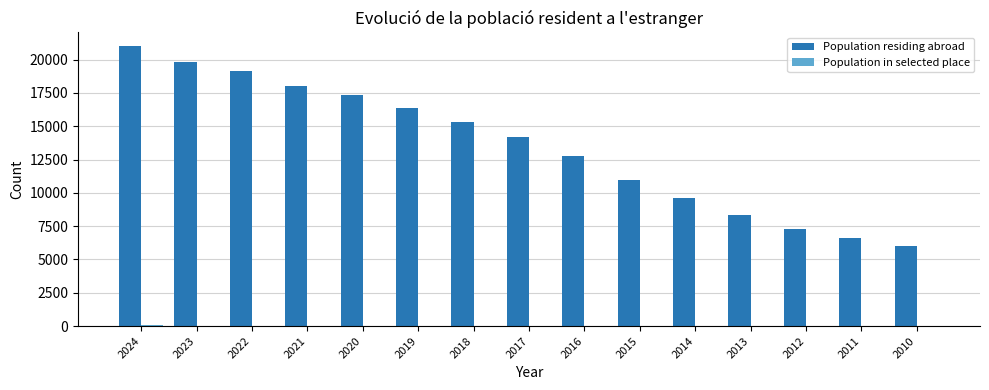

Does the chart contain stacked bars?

No